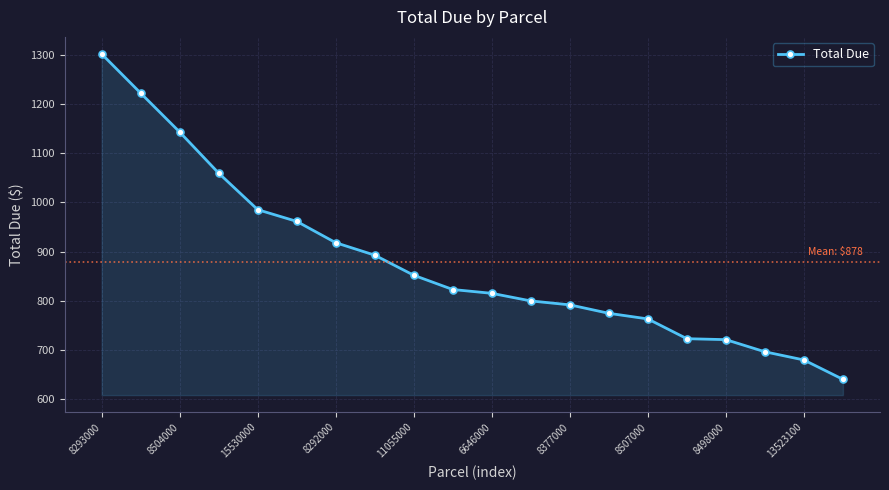

What is the value of the 13th point from the left?

791.6